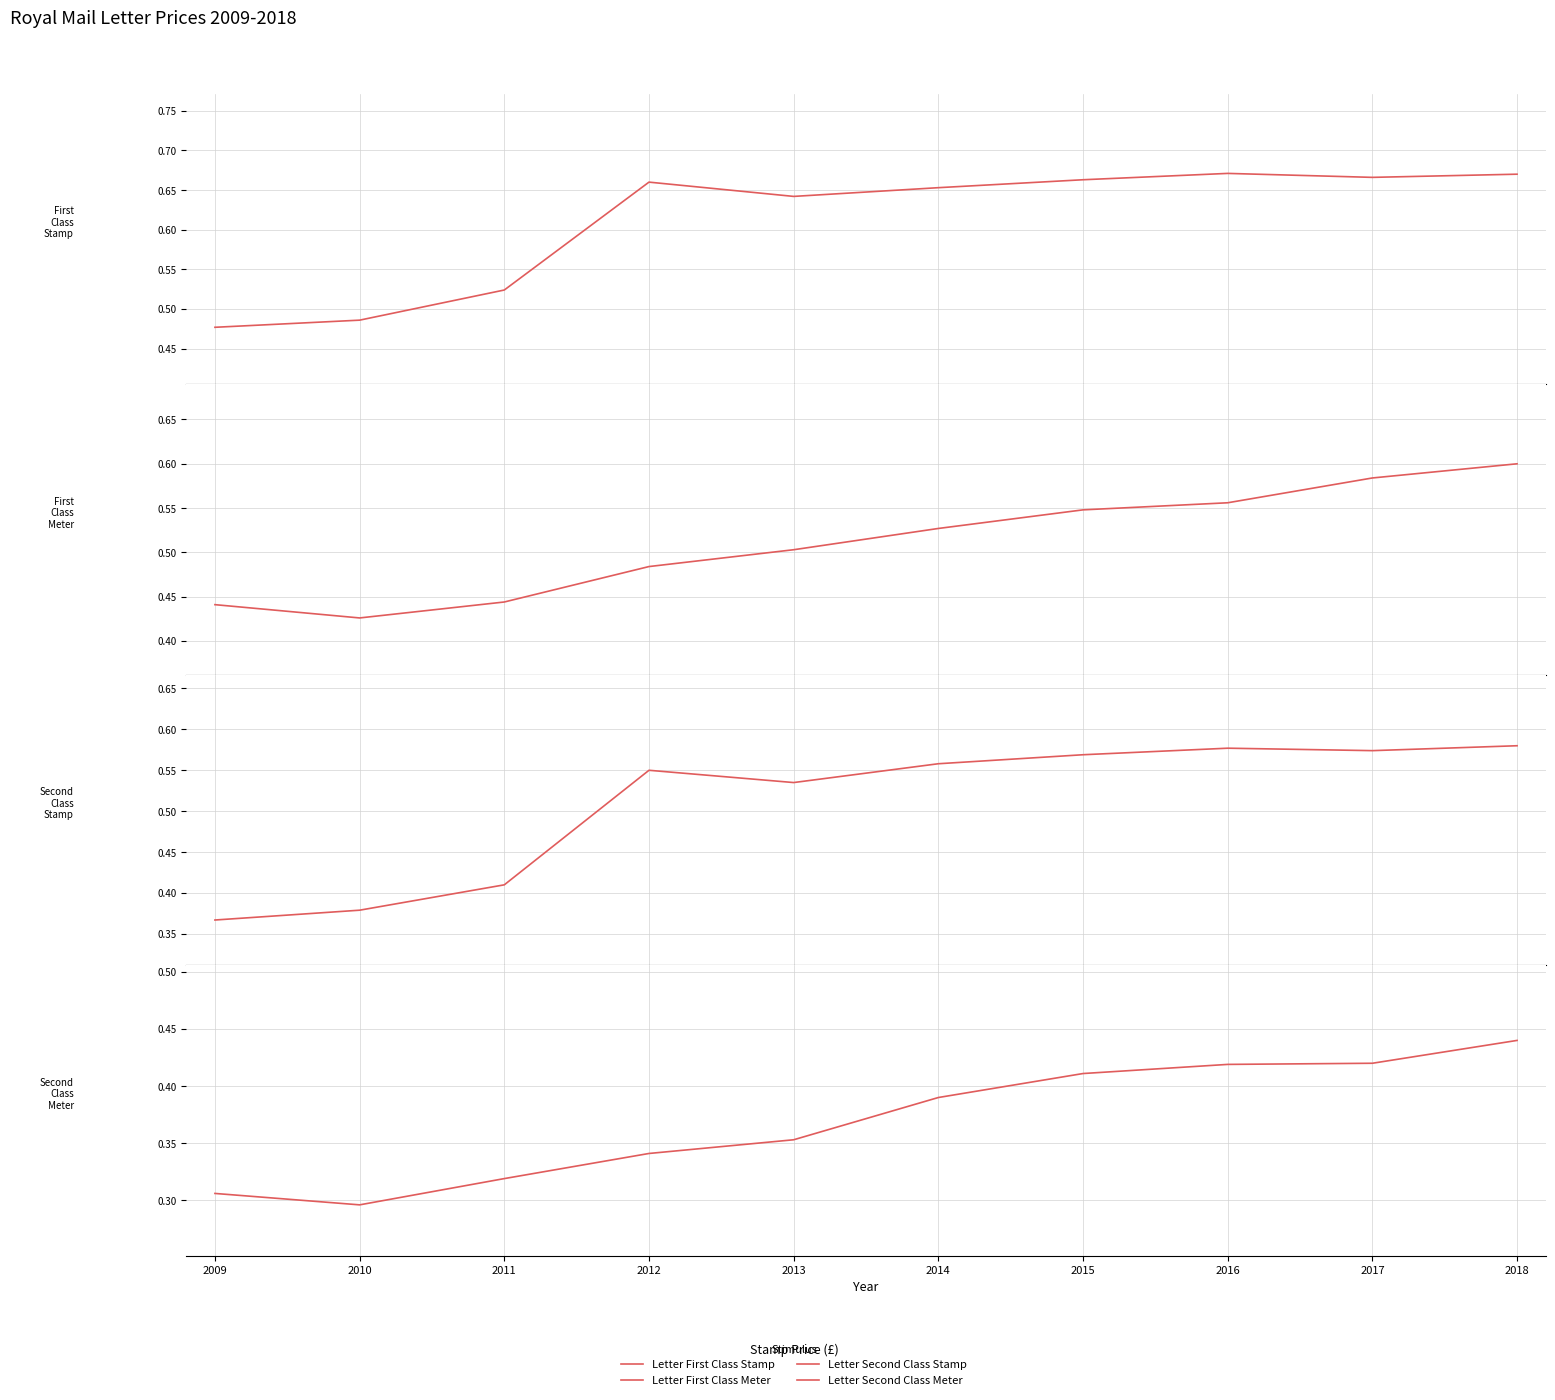

At which label is Letter First Class Stamp closest to 0?

2009